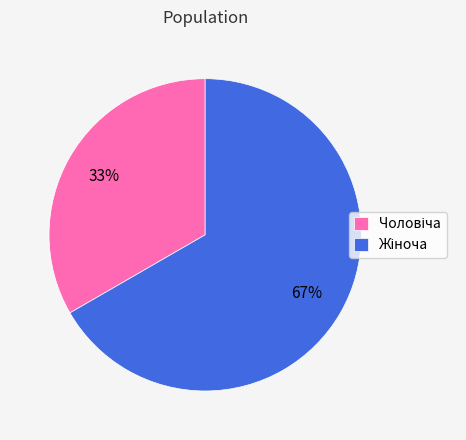

To the nearest percent, what is the average slice percentage?

50%